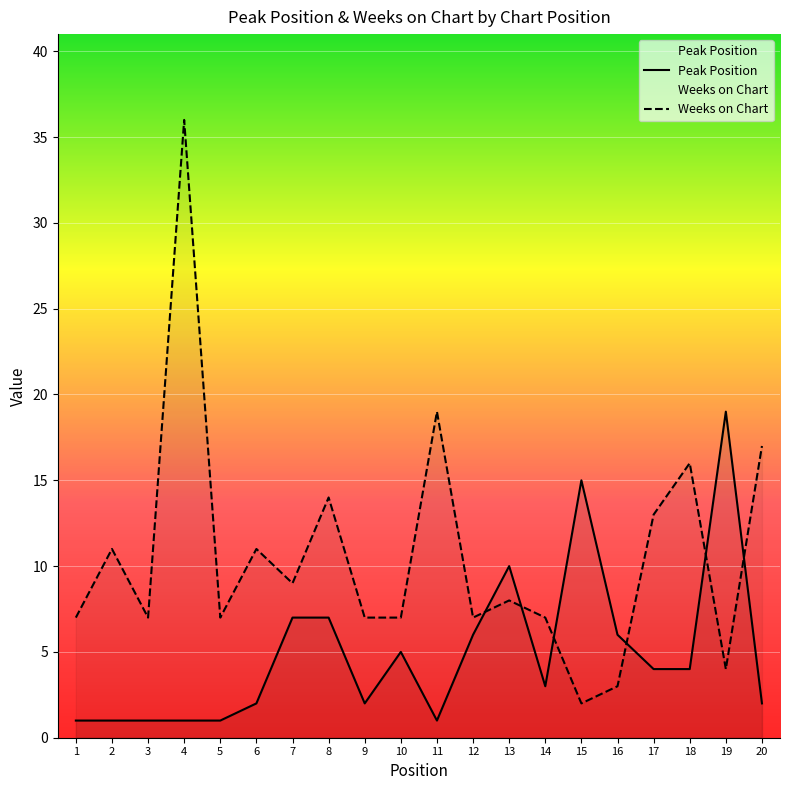

At 15, list the series in order from smallest to largest.

Weeks on Chart, Peak Position